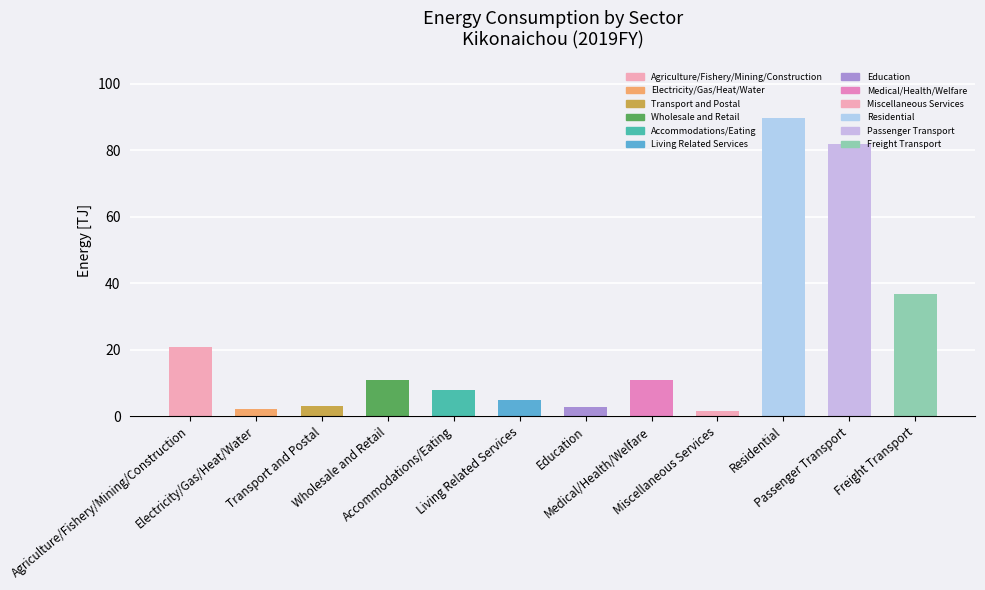

What is the sum of all values?

273.7